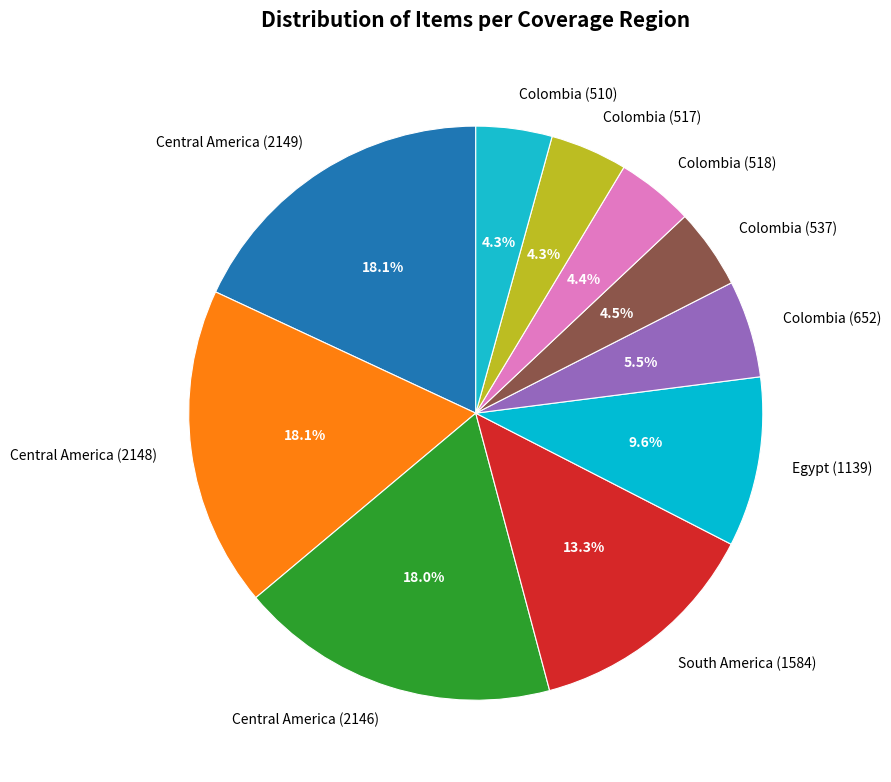

Count the number of slices in the pie.

10